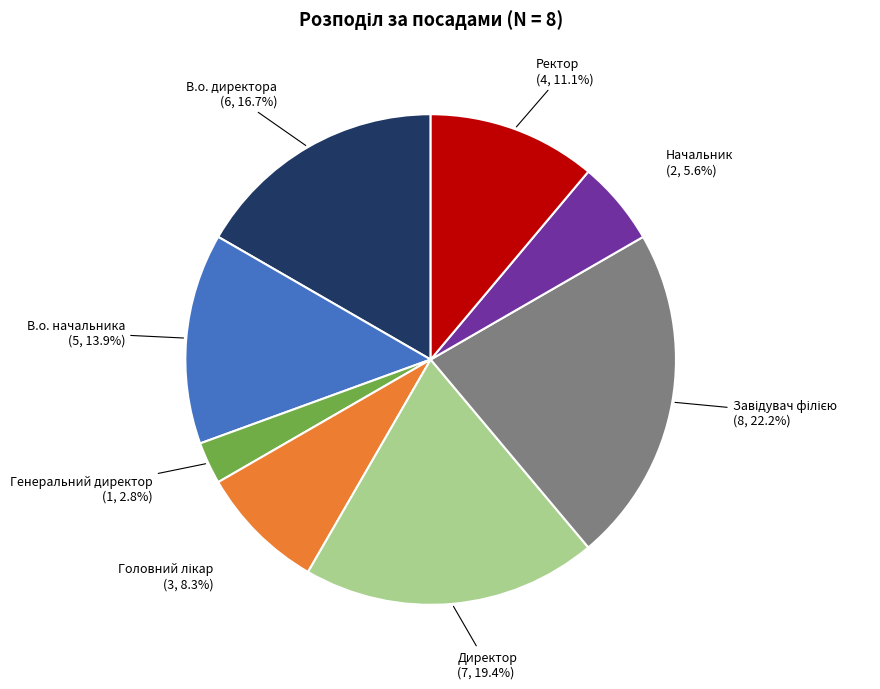

Is there any slice that represents more than half of the pie?

No